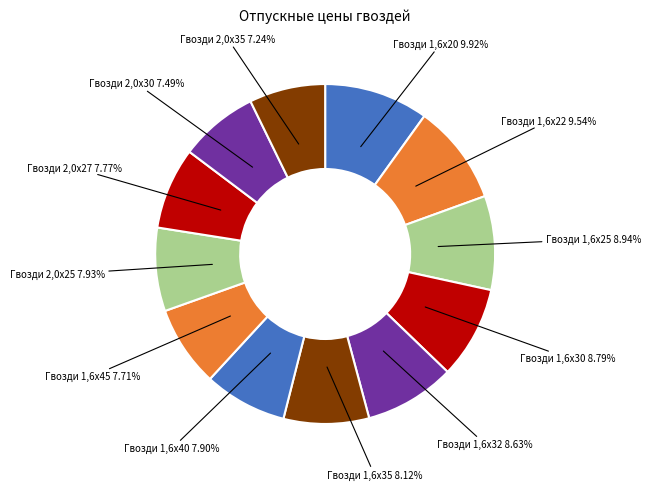

How many segments does this pie chart have?

12